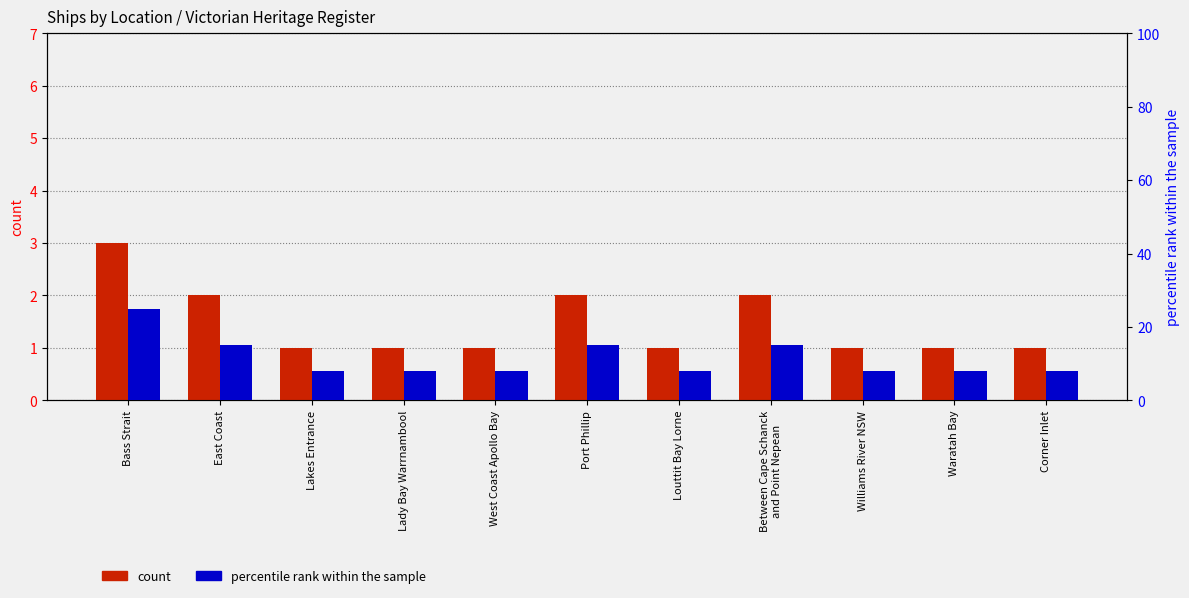

How many groups of bars are there?

11